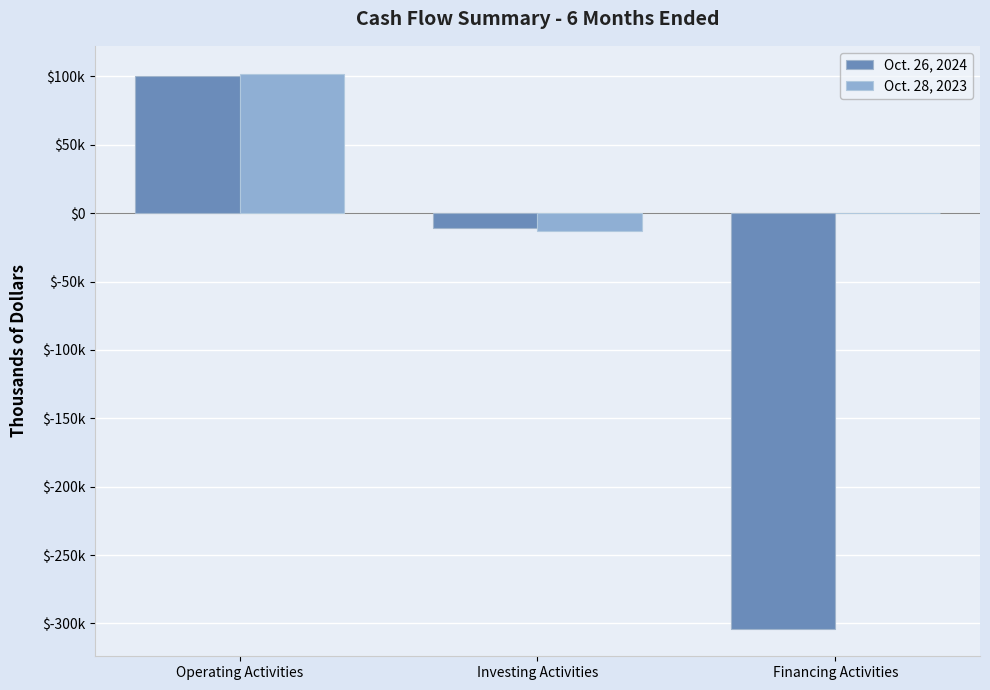

What are all the series names shown in the legend?

Oct. 26, 2024, Oct. 28, 2023